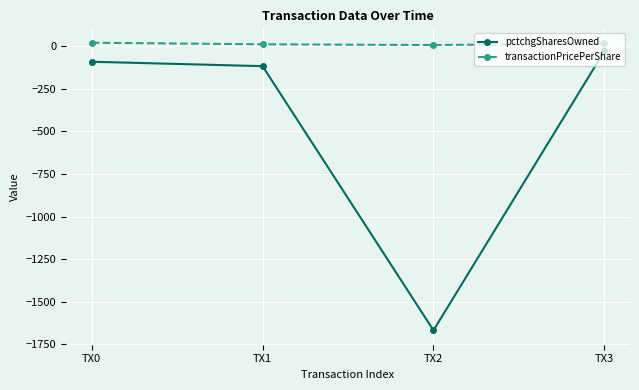

What is the average value of the transactionPricePerShare series?

12.7